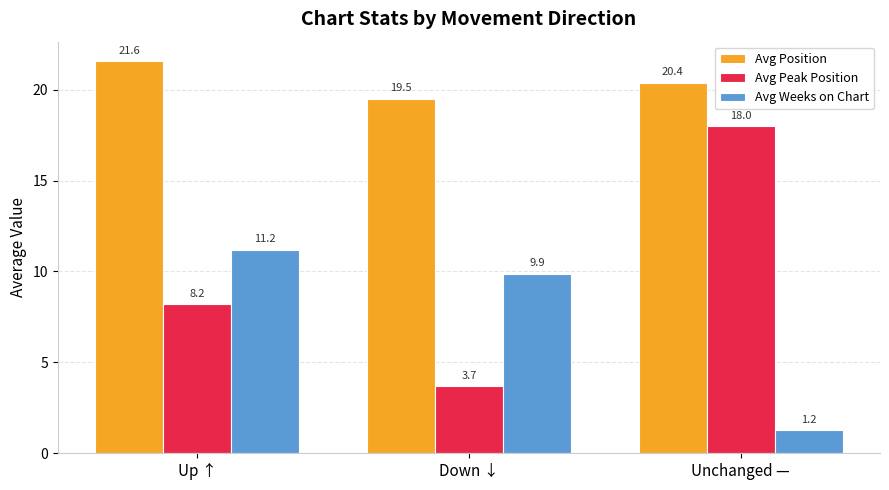

How many bars are there in each group?

3